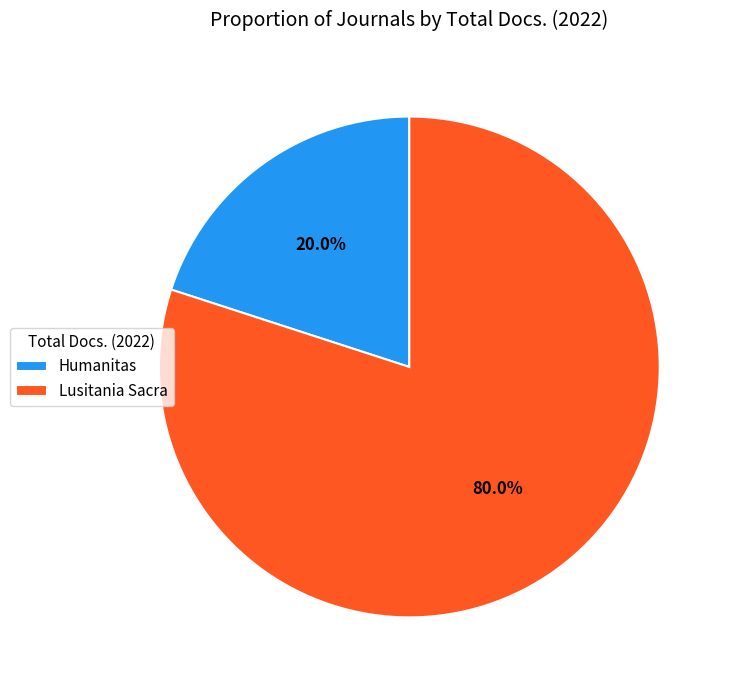

Rank the categories by value from highest to lowest.

Lusitania Sacra, Humanitas